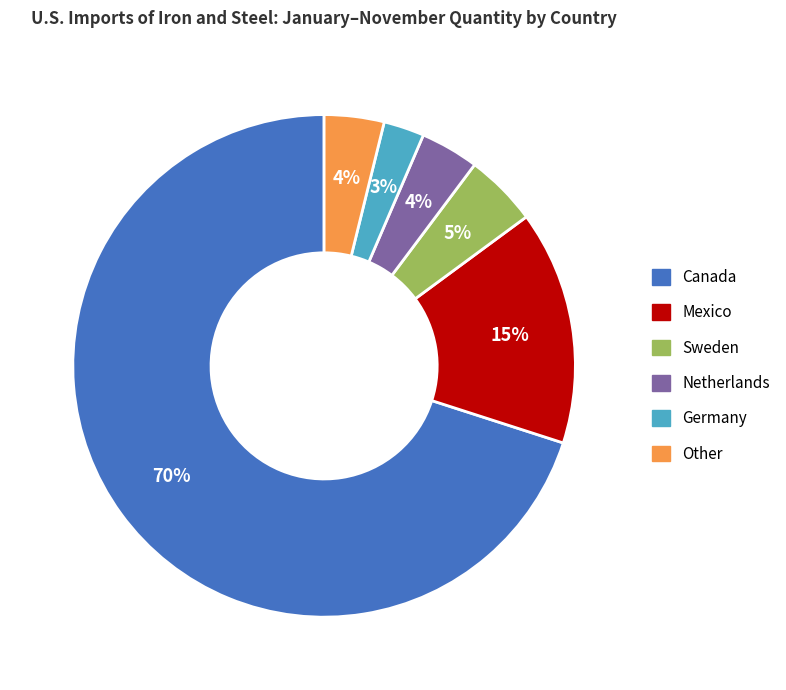

Which has a higher value, Netherlands or Canada?

Canada